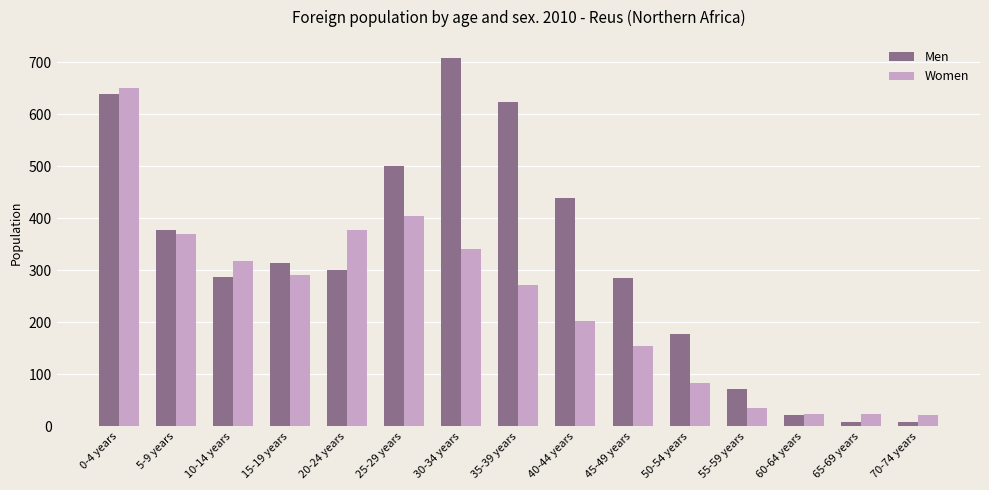

How many bars are there in each group?

2